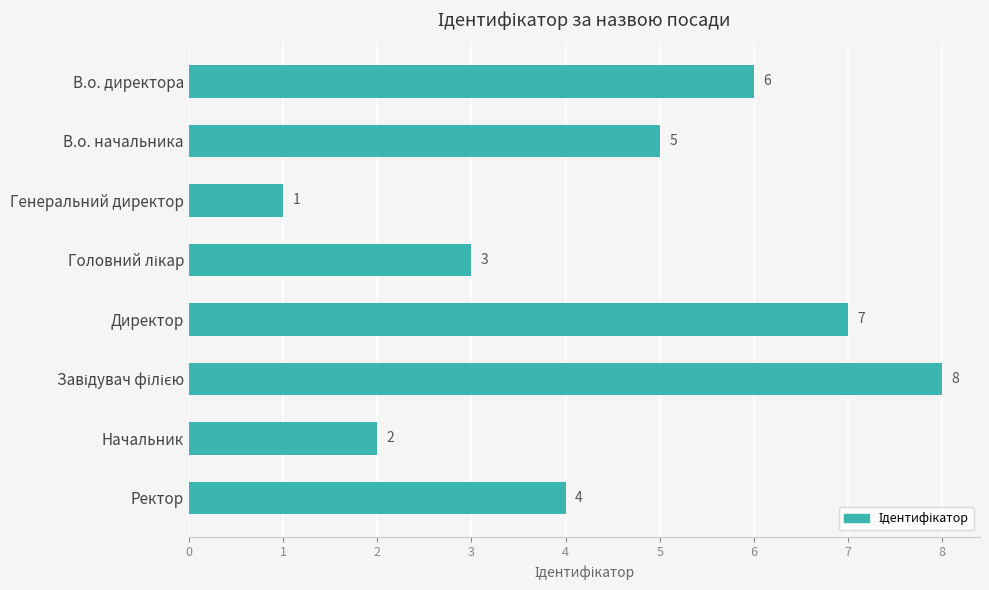

What is the difference between the second highest and minimum values?

6